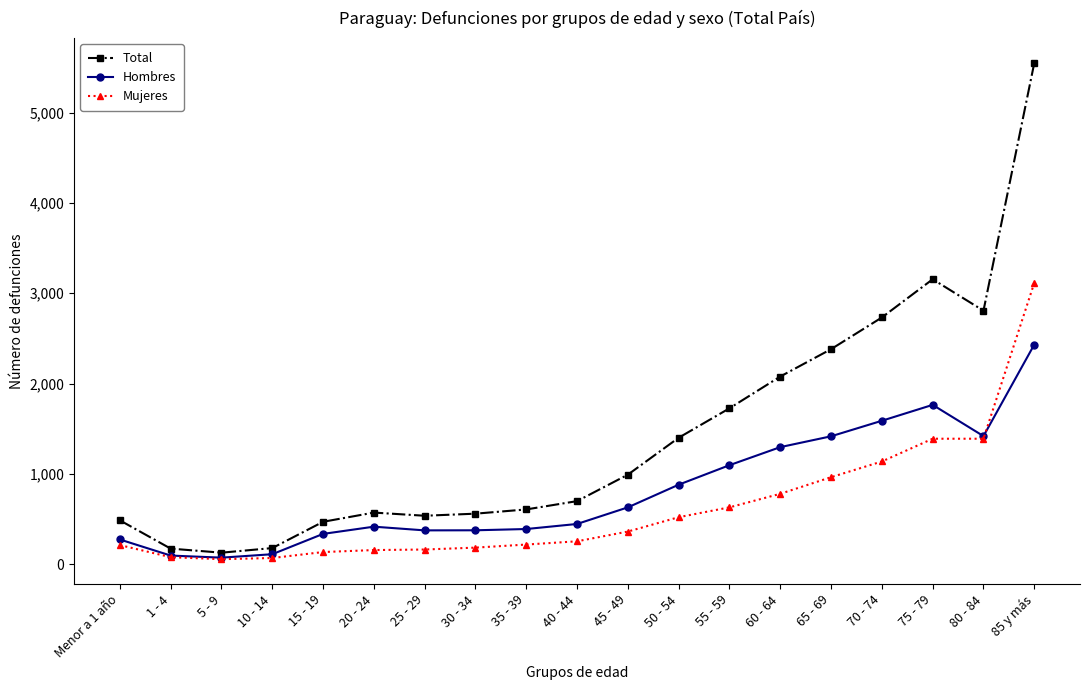

Does the chart have visible grid lines?

No